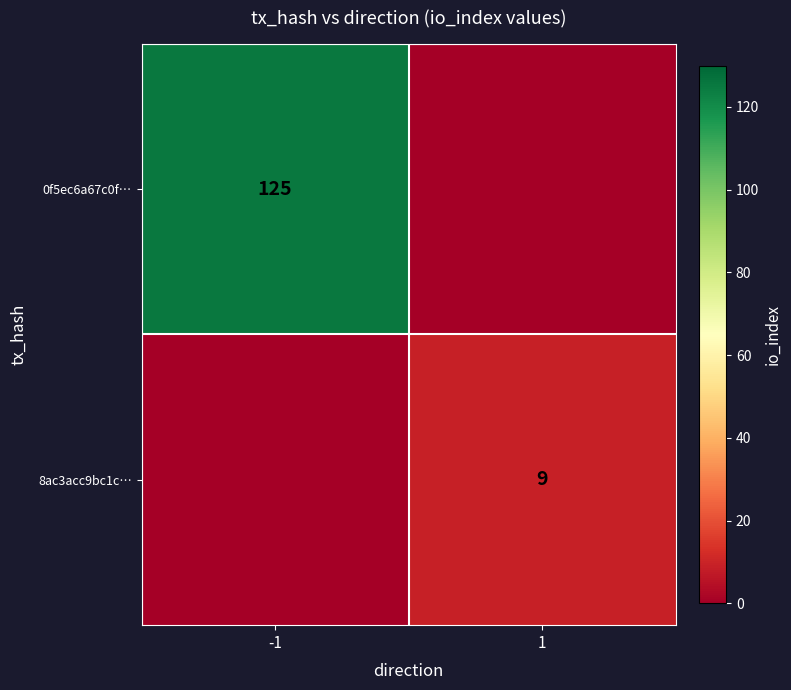

Is the value of 8ac3acc9bc1c… at 1 greater than the value of 0f5ec6a67c0f… at -1?

No